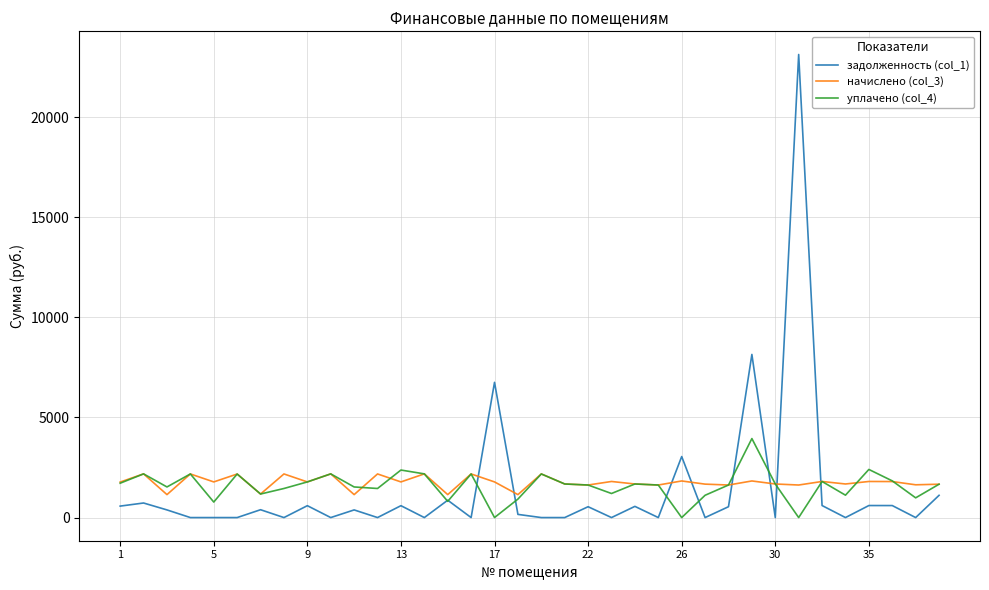

How many categories are shown in the chart?

36